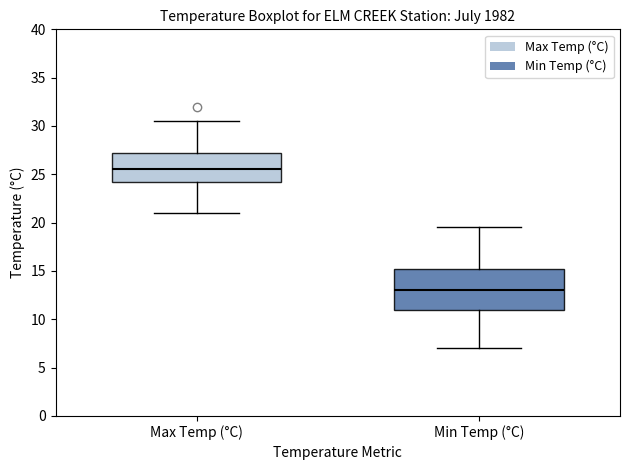

Where is the lower edge of the box for Min Temp (°C) on the y-axis? The values are not printed on the chart, so give them approximately, as read against the axis.

11.0